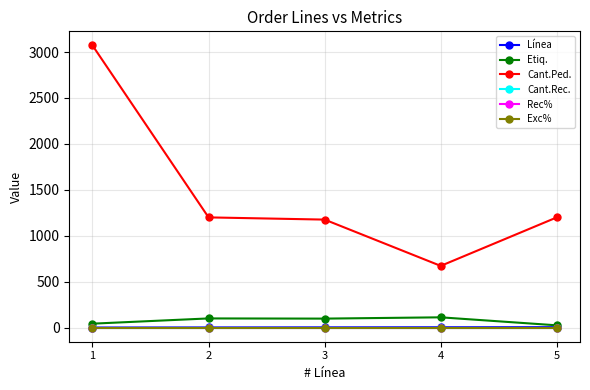

Reading right to left, list all the values displayed in this chart.

Línea: 5	4	3	2	1
Etiq.: 25	112	98	100	43
Cant.Ped.: 1200	672	1176	1200	3072
Cant.Rec.: 0	0	0	0	0
Rec%: 0	0	0	0	0
Exc%: 0	0	0	0	0